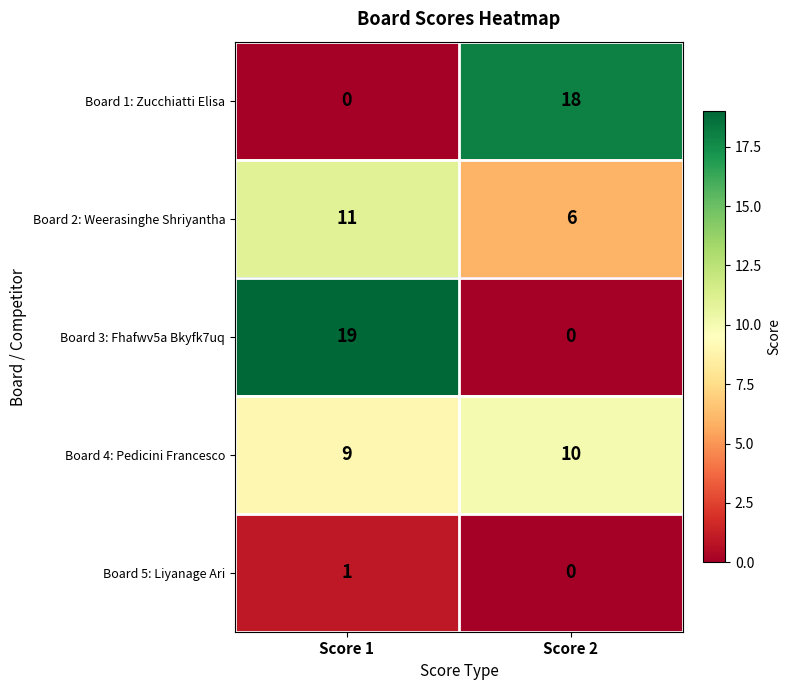

What is the difference between the maximum and minimum values in the Board 1: Zucchiatti Elisa series?

18